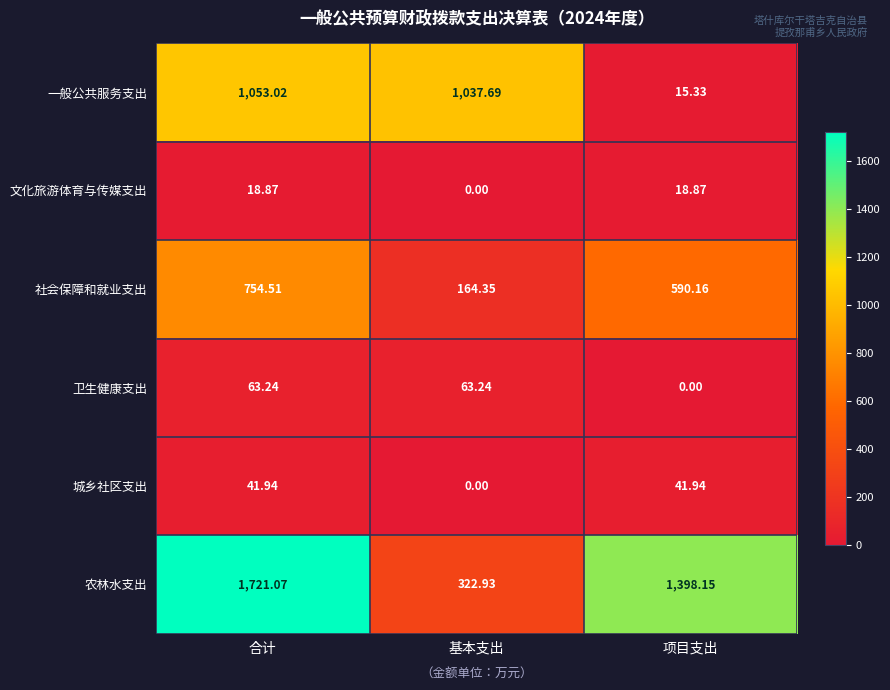

Where is 一般公共服务支出 nearest to the value 534?

基本支出